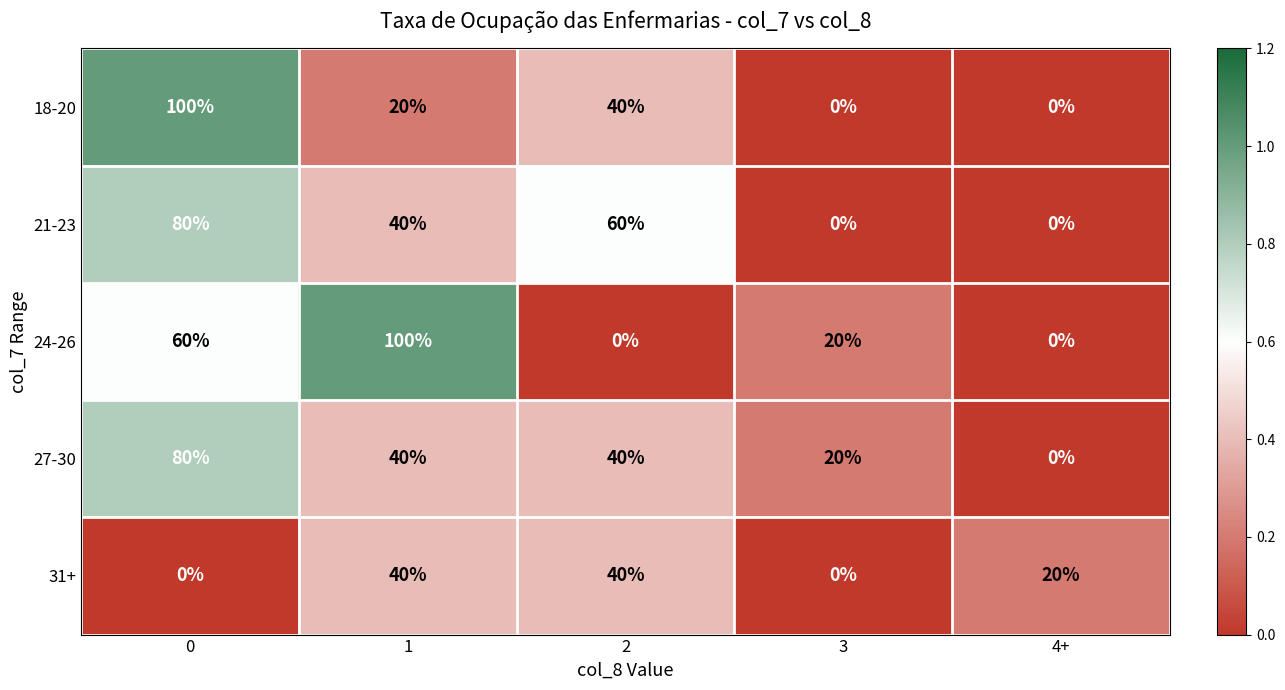

How many data points does each series have?

5